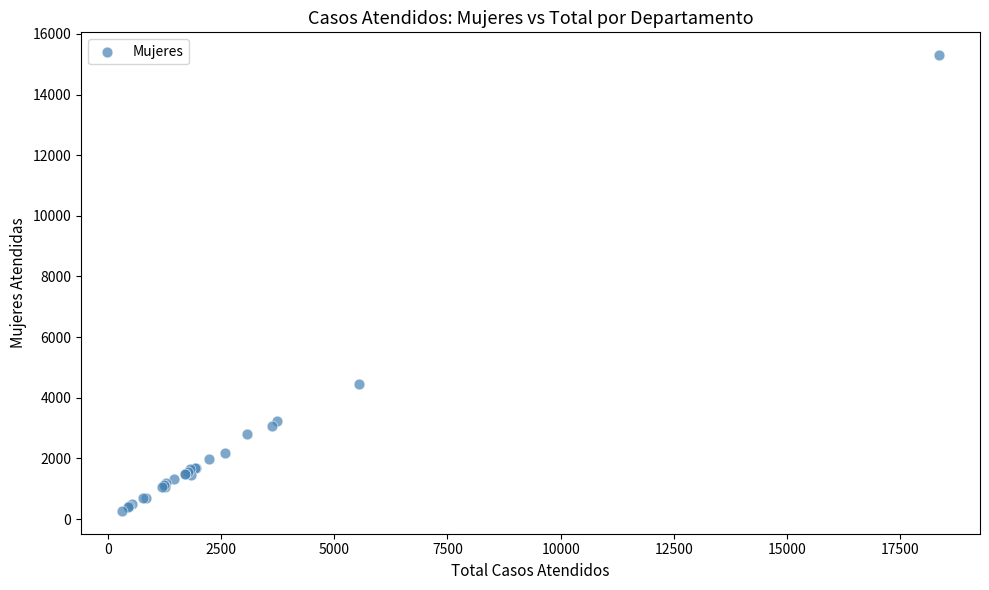

What Y value in the scatter plot is closest to 7784?

4467